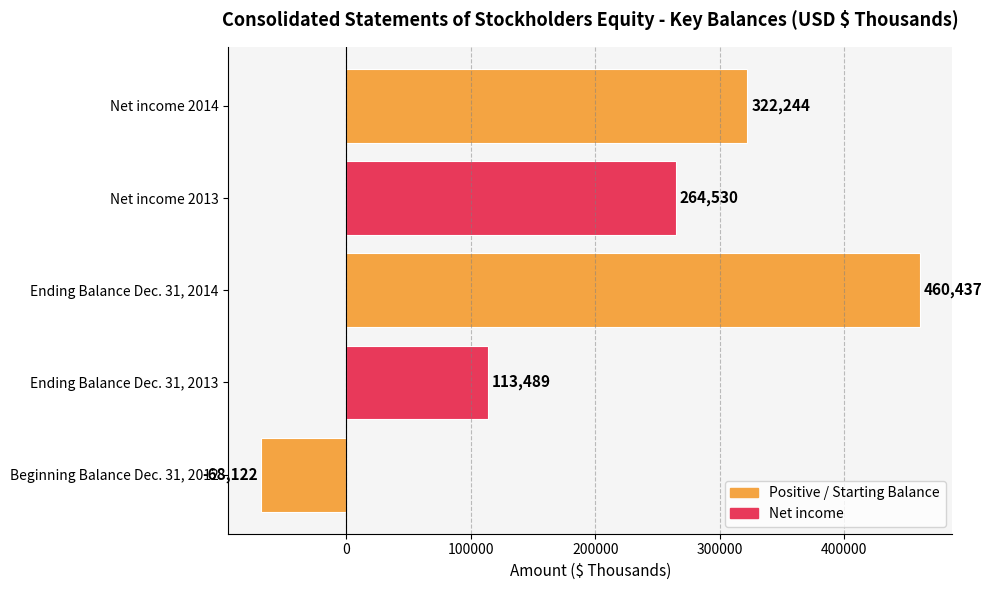

The chart shows a value of -68122 at Beginning Balance Dec. 31, 2012. True or false?

True